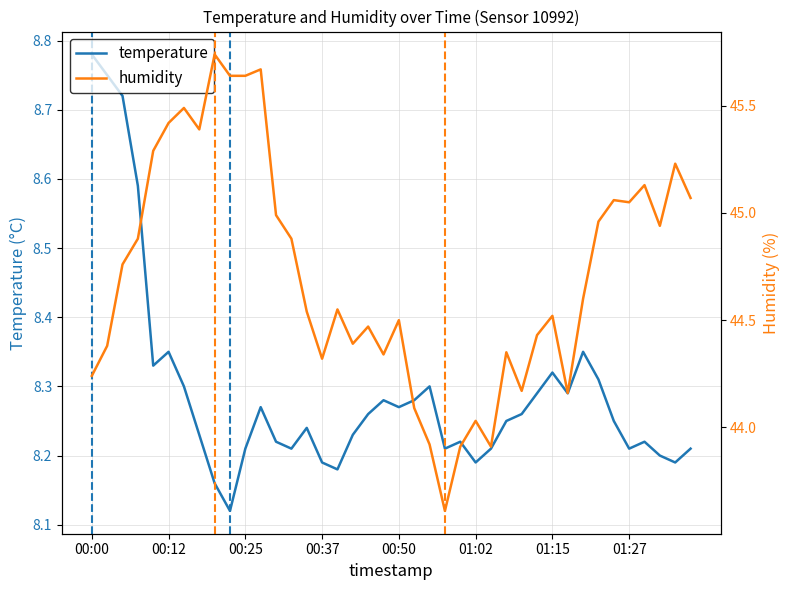

What is the maximum value for humidity?

45.7